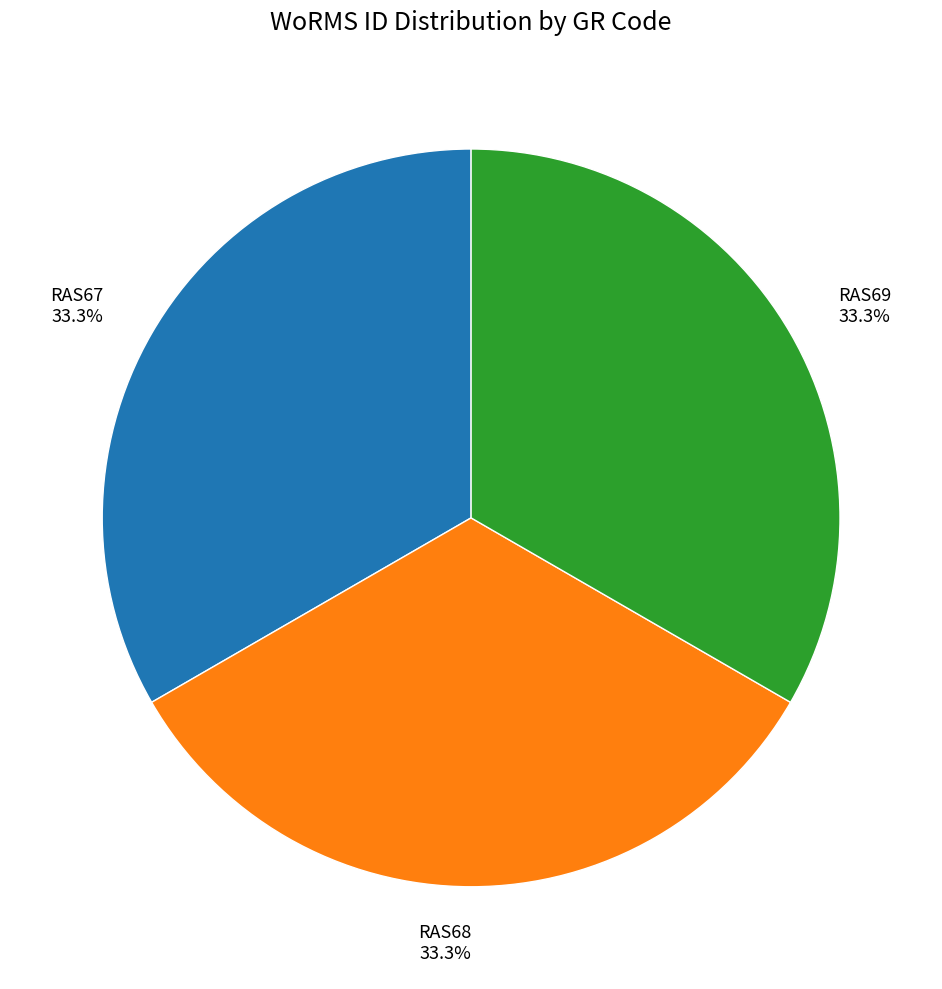

What is the ratio of the value at RAS68 33.3% to the value at RAS69 33.3%?

1.0